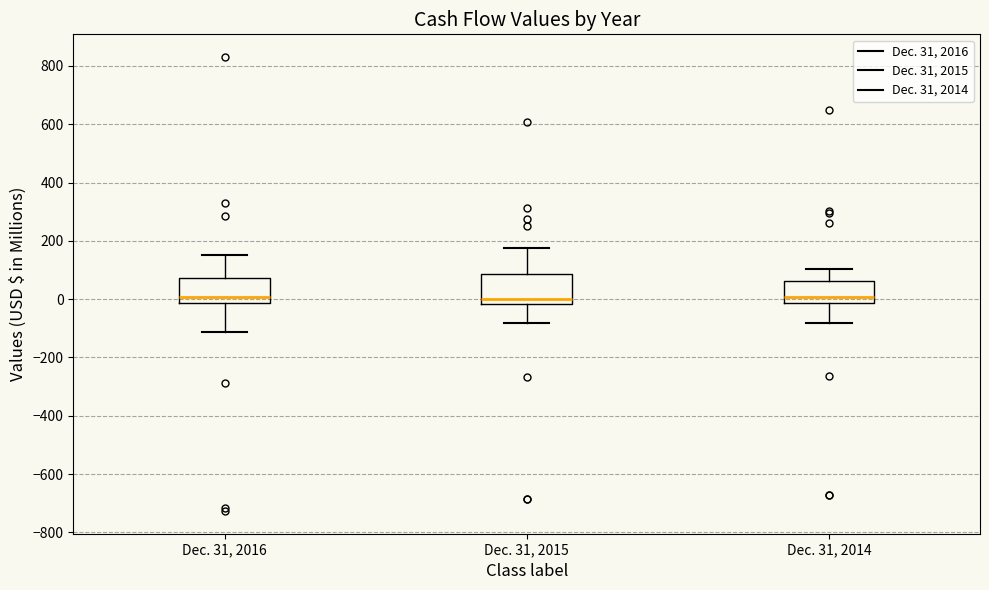

Reading left to right, read every box against the y-axis: the position of its median line, the range the box covers, and the ends of its whiskers. The values are not printed on the chart, so give them approximately, as read against the axis.

Dec. 31, 2016: median 0, box -20 to 80, whiskers -120 to 160
Dec. 31, 2015: median 0, box -20 to 80, whiskers -80 to 180
Dec. 31, 2014: median 0, box -20 to 60, whiskers -80 to 100